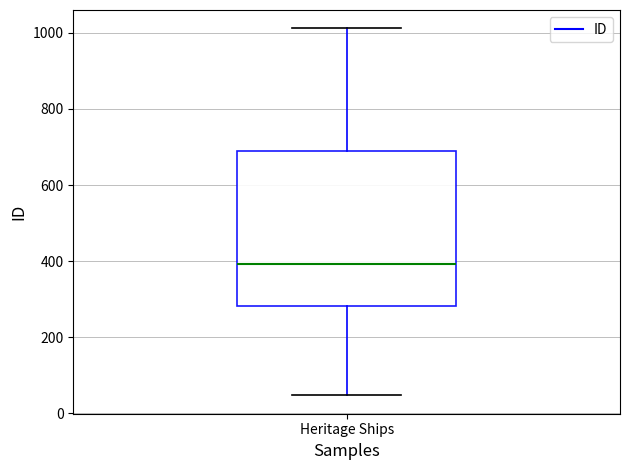

Transcribe this box plot: give where the median line is, the range the box spans, and where the two whiskers end, as read against the y-axis. The values are not printed on the chart, so give them approximately, as read against the axis.

median 400, box 280 to 700, whiskers 40 to 1020